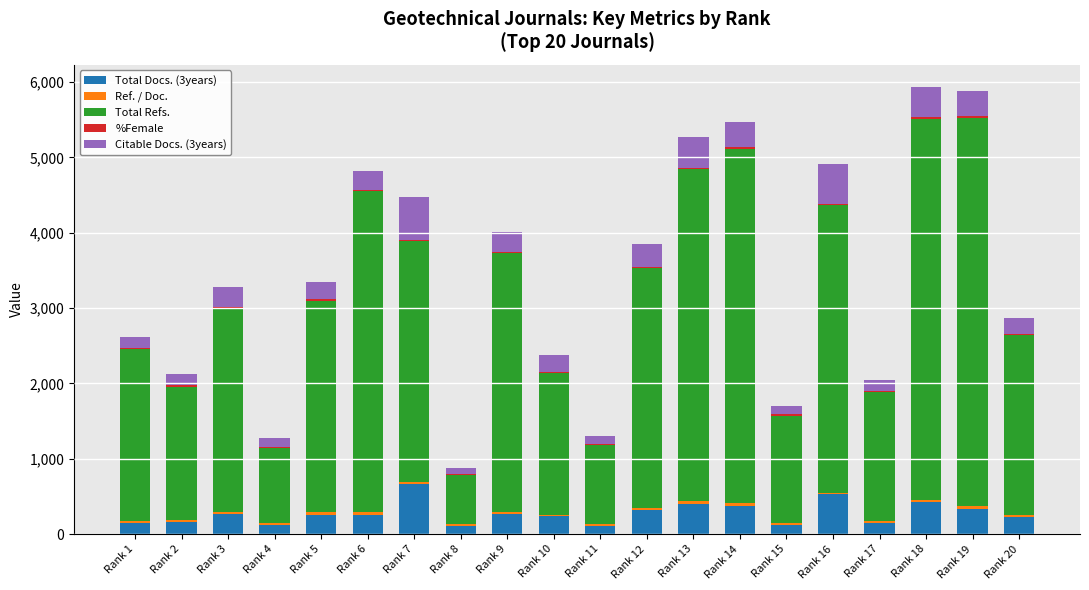

Does the chart contain stacked bars?

Yes